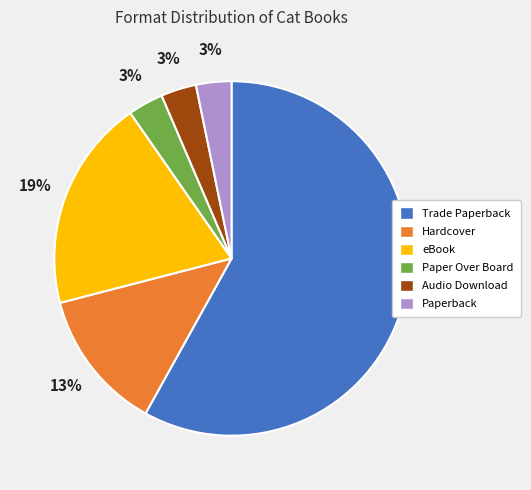

Do Trade Paperback and Paper Over Board together represent more than half of the pie?

Yes